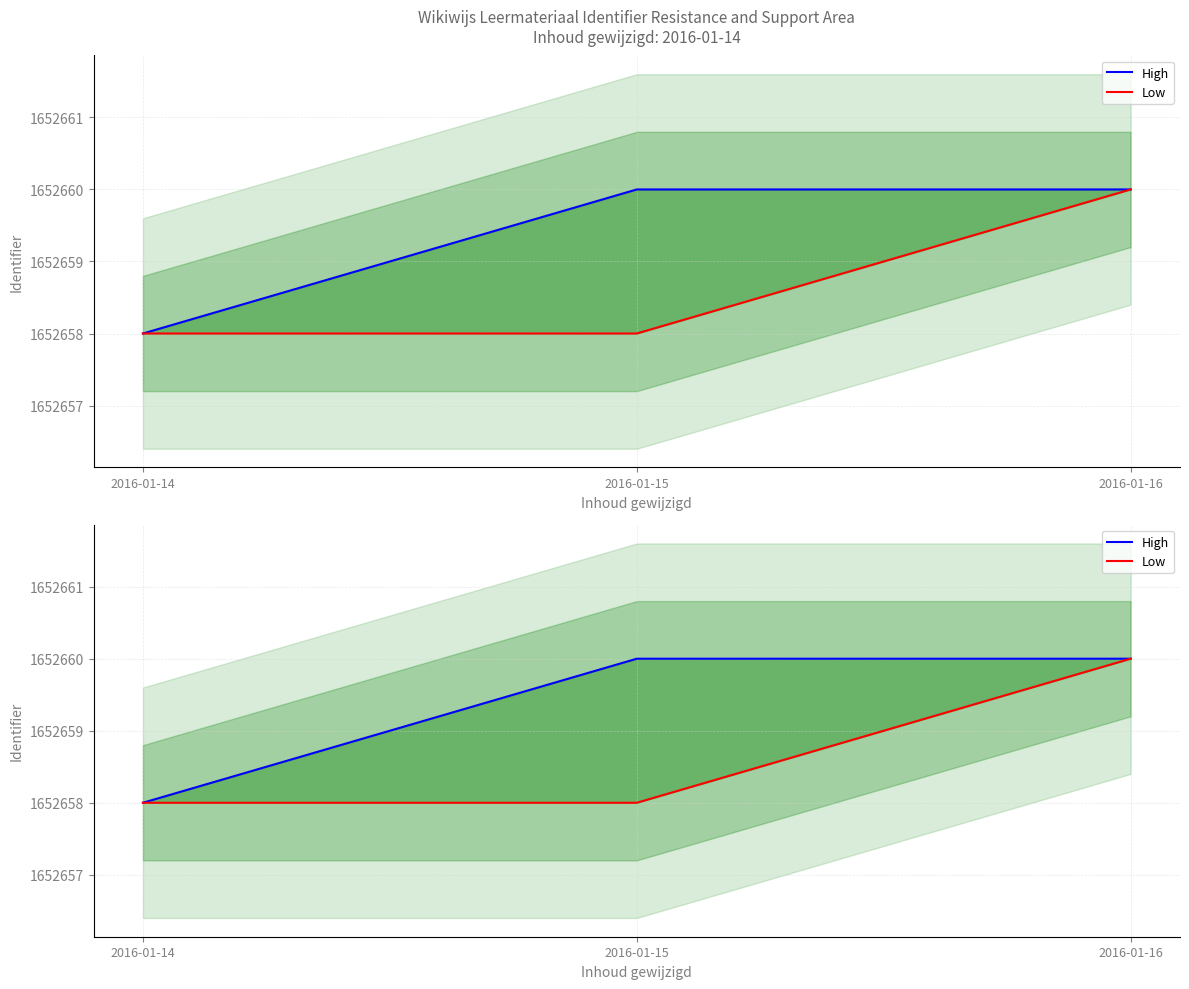

Is it true that Low equals 2595942 at 2016-01-14?

False